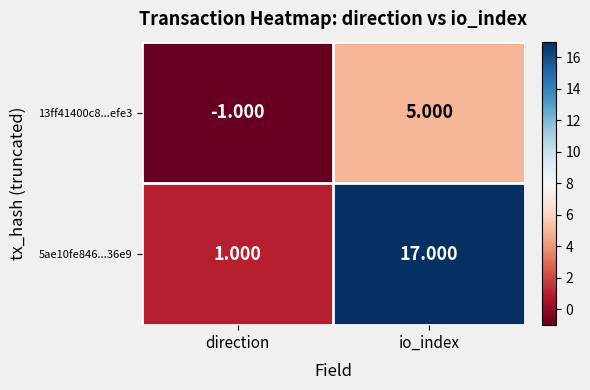

Rank the series by their maximum value, from highest to lowest.

5ae10fe846...36e9, 13ff41400c8...efe3